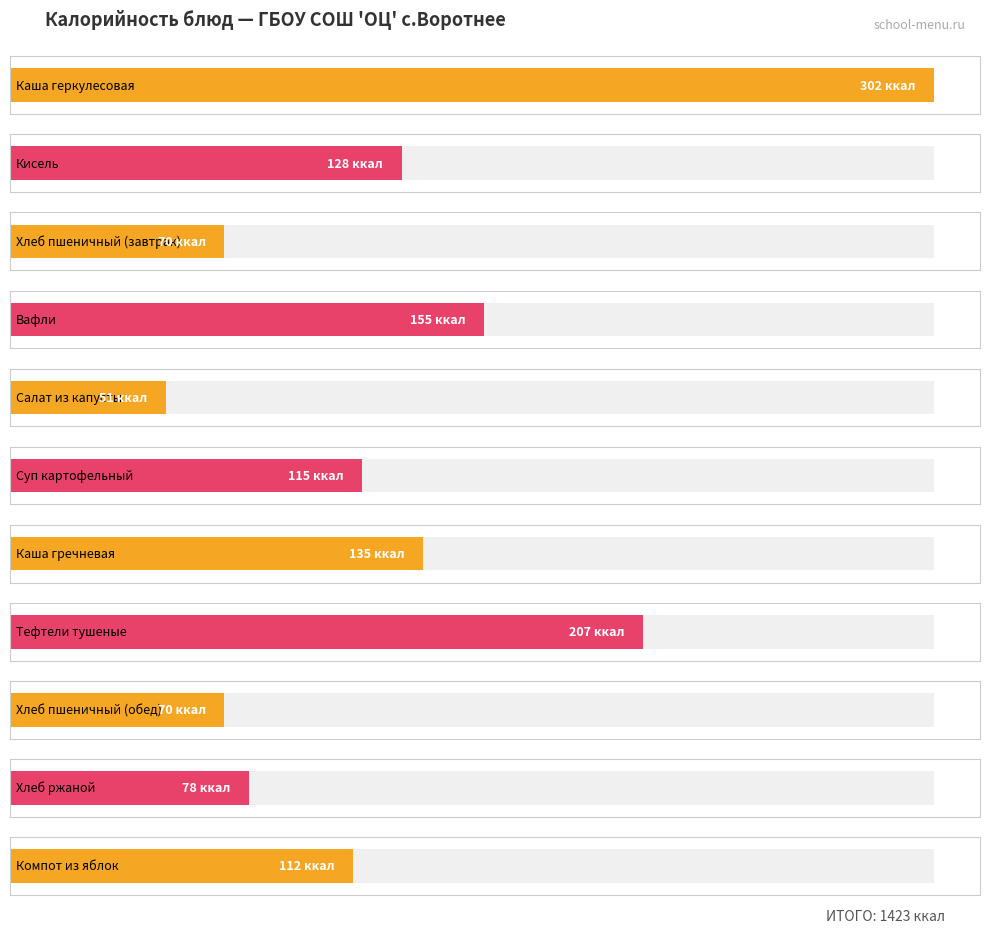

Reading left to right, list all the values displayed in this chart.

Каша геркулесовая=302	Кисель=128	Хлеб пшеничный (завтрак)=70	Вафли=155	Салат из капусты=51	Суп картофельный=115	Каша гречневая=135	Тефтели тушеные=207	Хлеб пшеничный (обед)=70	Хлеб ржаной=78	Компот из яблок=112